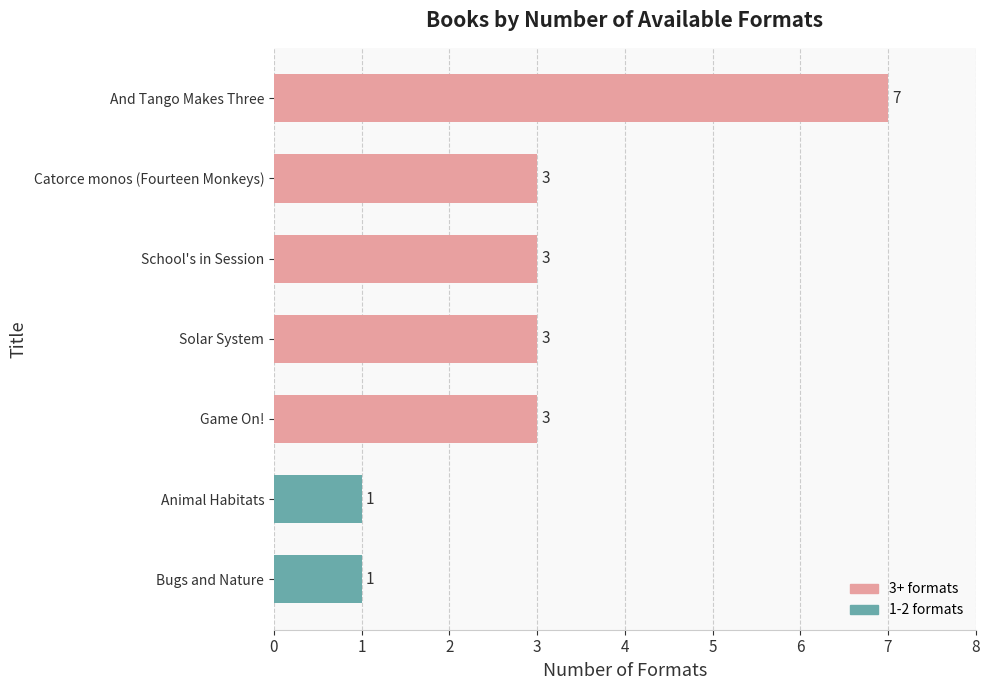

What is the sum of all values?

21